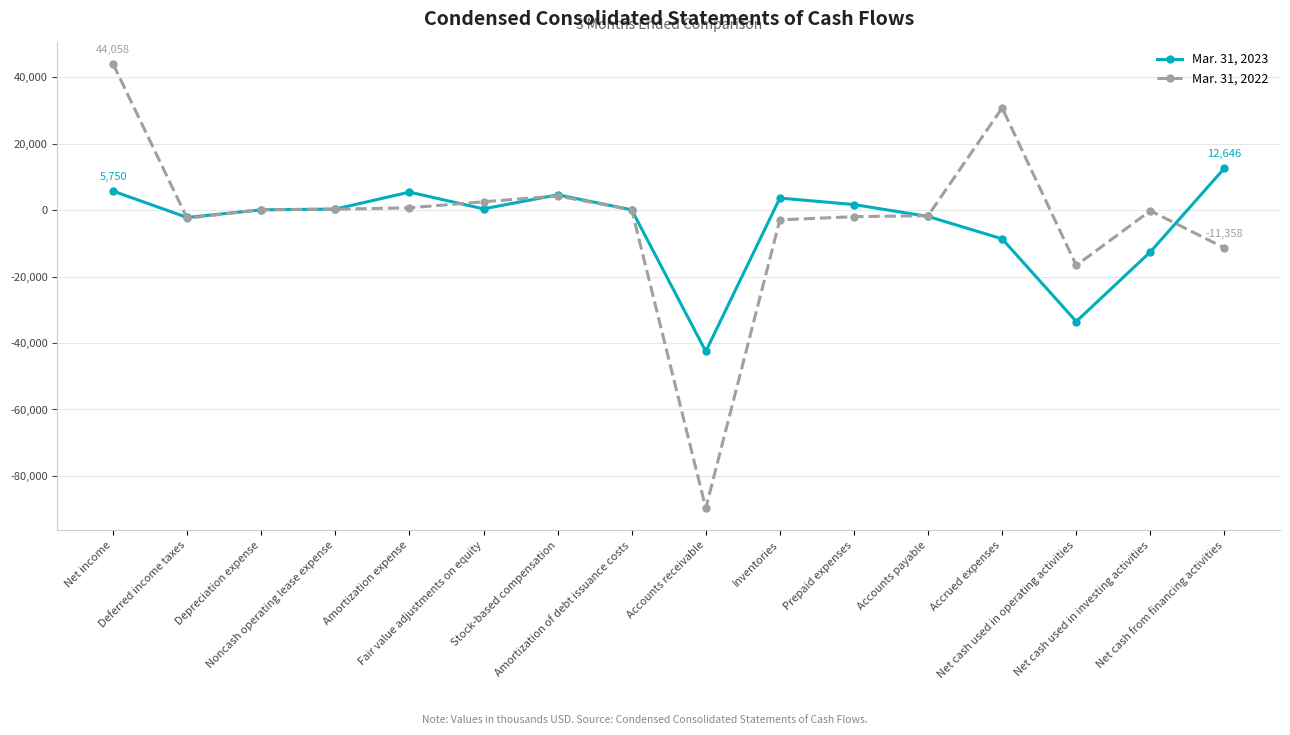

What is the smallest value displayed?

-89710